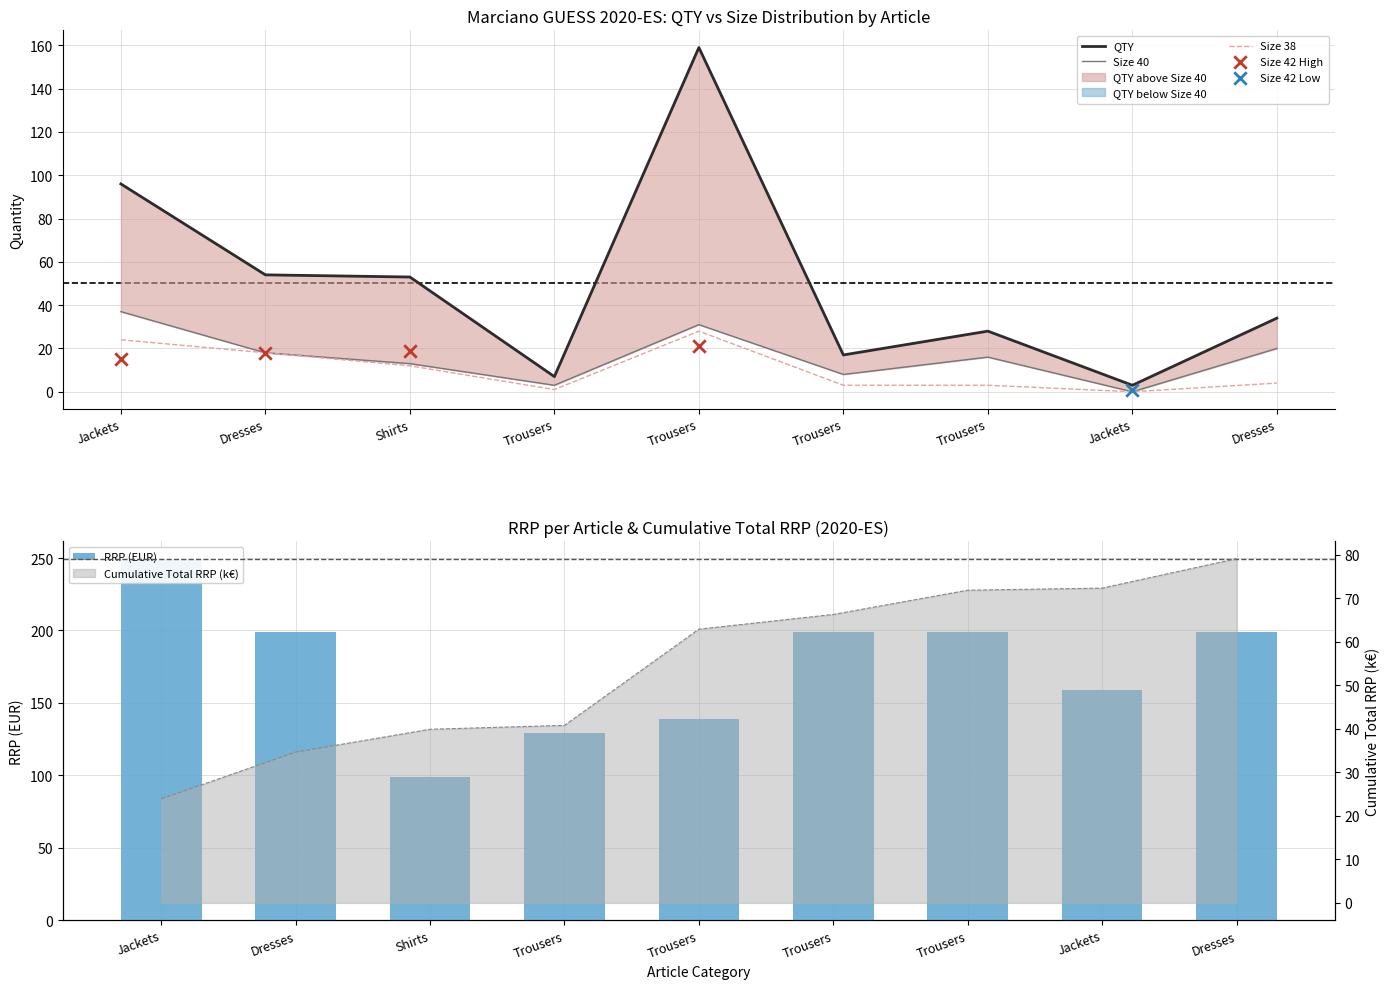

Is the value of Size 40 at Dresses greater than the value of Size 38 at Dresses?

No